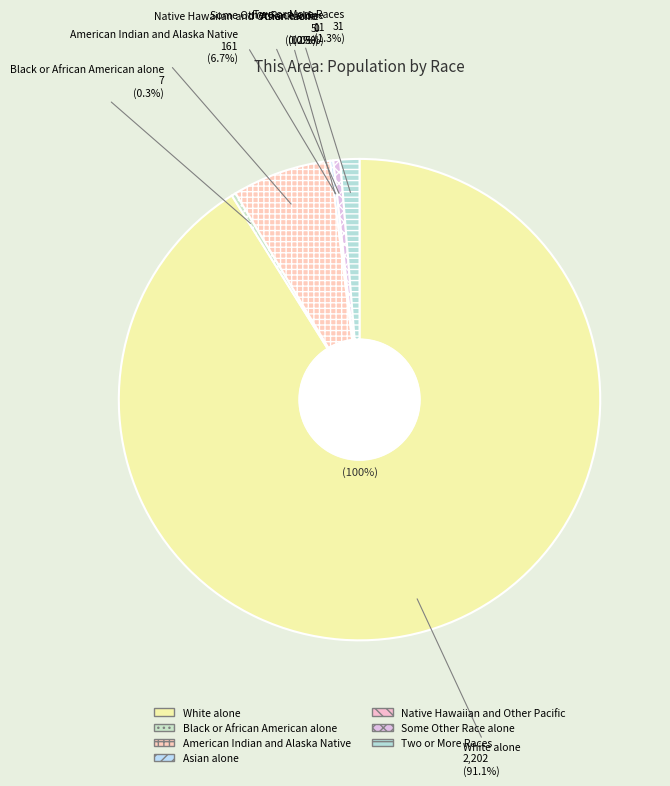

Is it true that Asian alone is 5% of the pie?

False